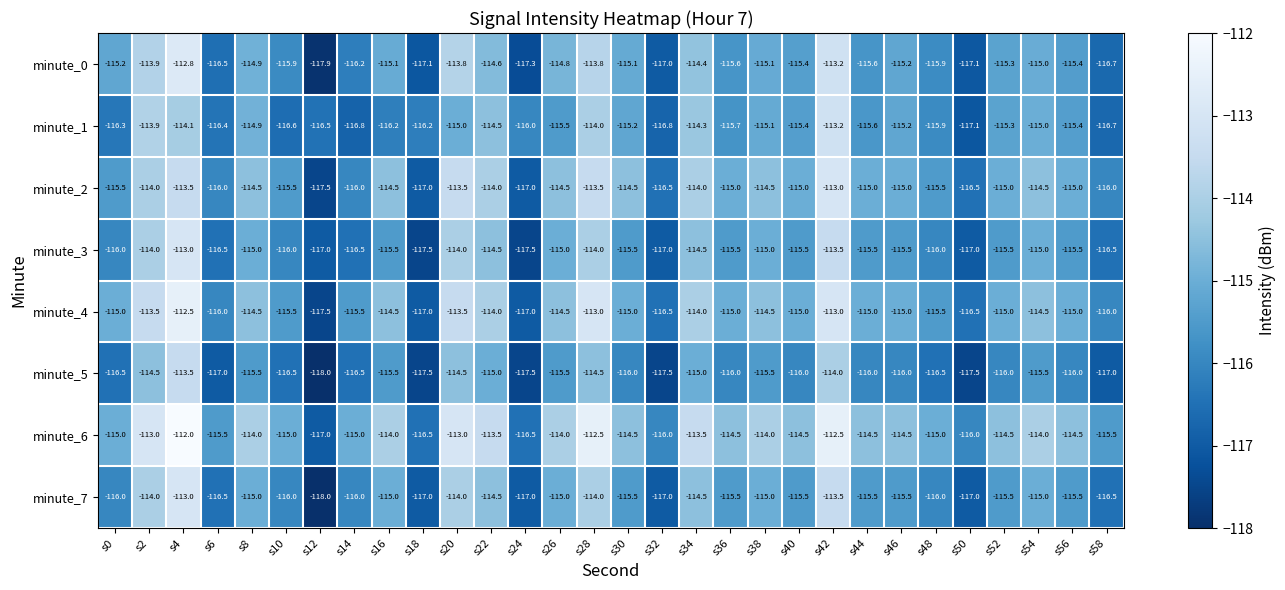

Between s0 and s14, which series saw the biggest shift?

minute_0